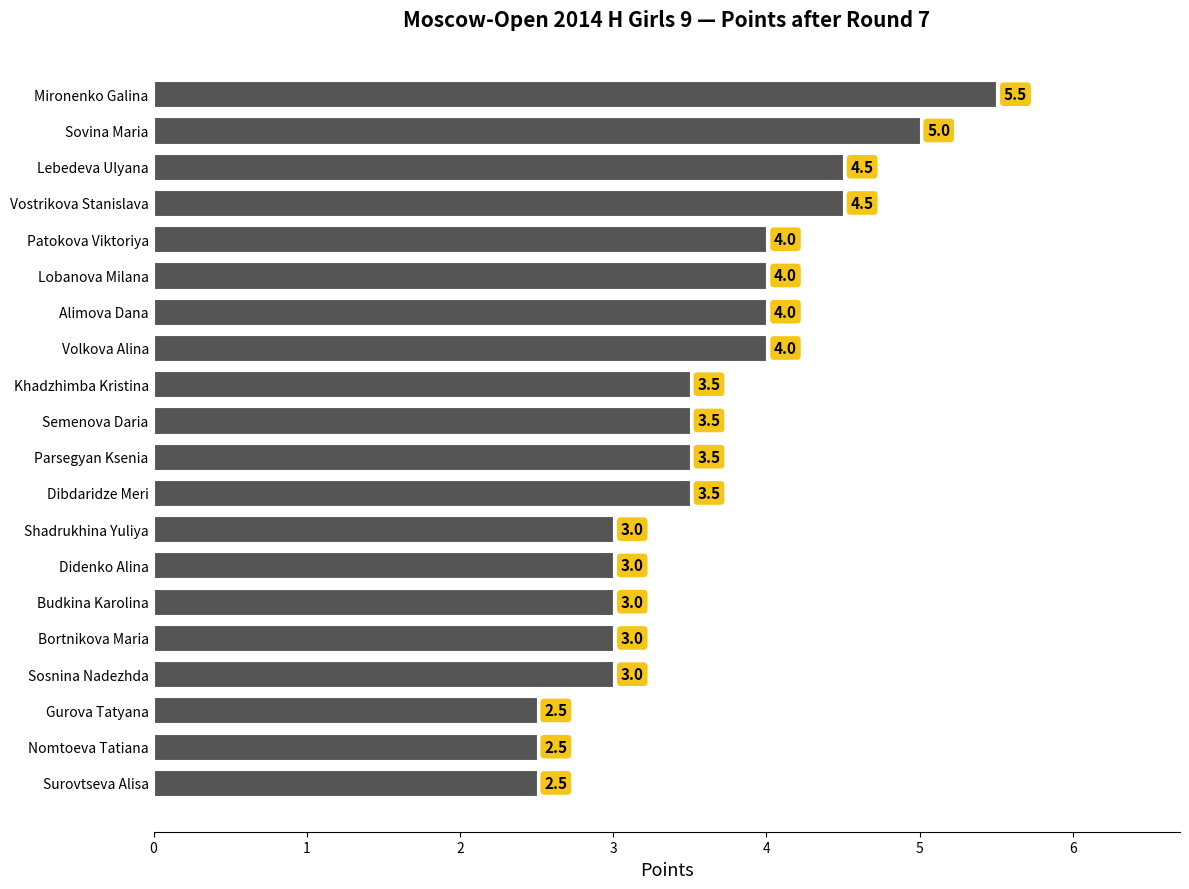

How many values are between 3 and 4?

13